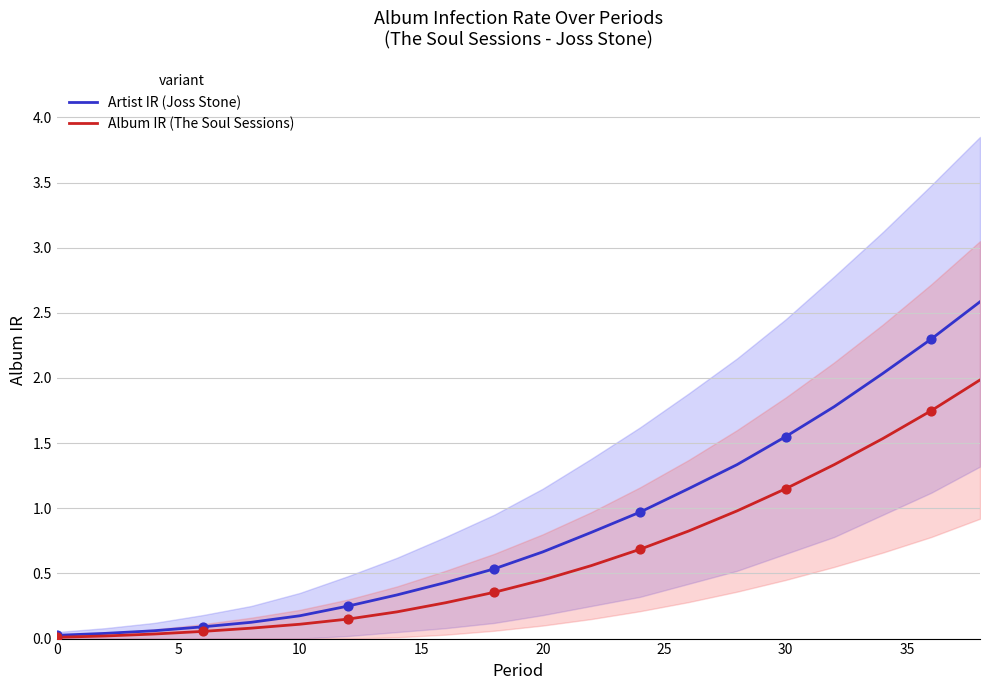

At how many categories does at least one series exceed 1?

7